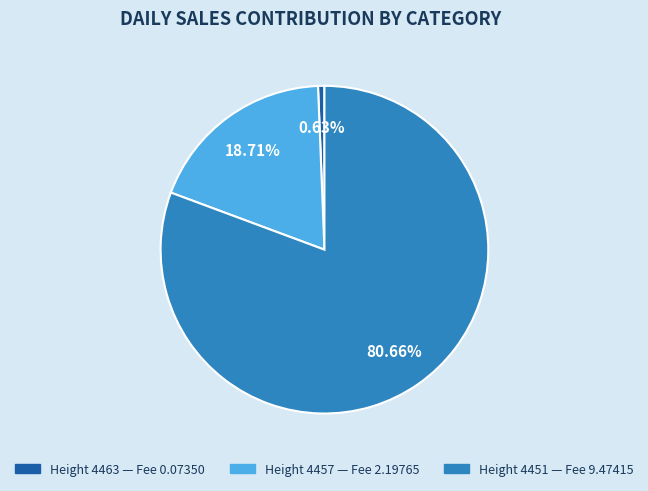

How many slices are in this pie chart?

3